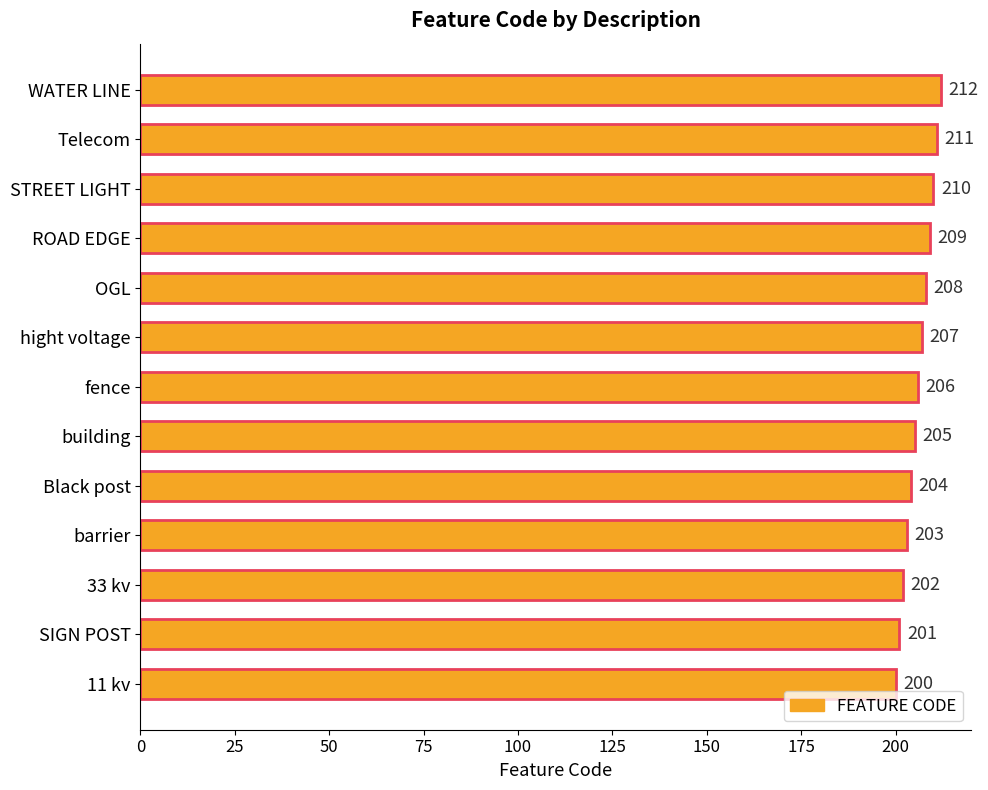

Rank the categories by value from lowest to highest.

11 kv, SIGN POST, 33 kv, barrier, Black post, building, fence, hight voltage, OGL, ROAD EDGE, STREET LIGHT, Telecom, WATER LINE